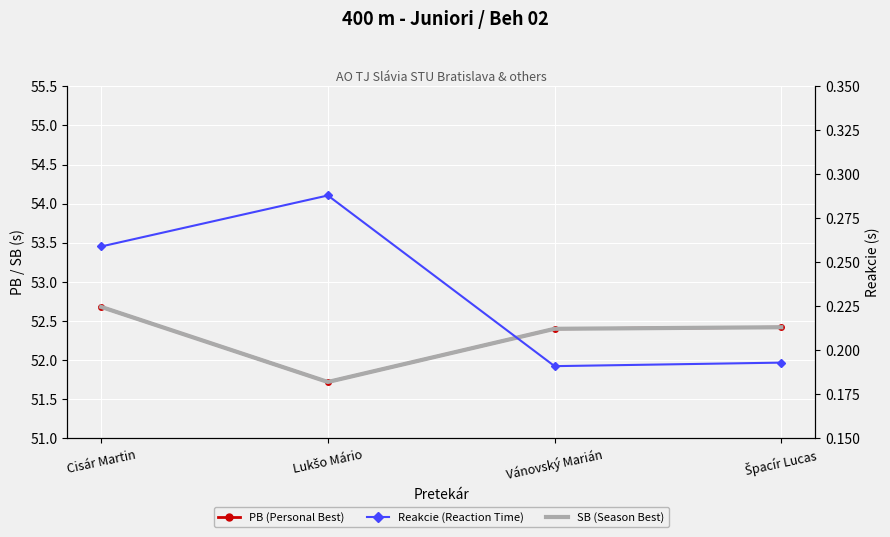

Which series has the largest total across all categories?

PB (Personal Best)